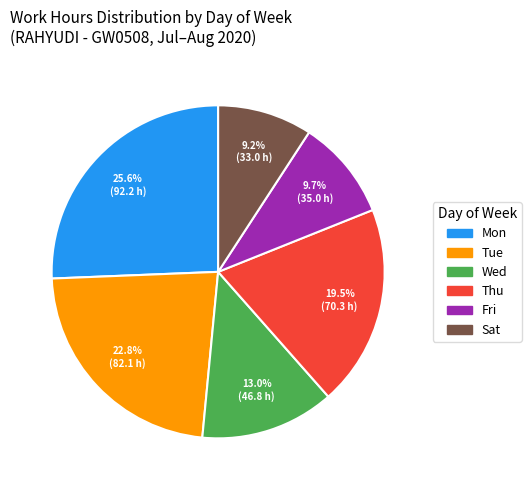

What is the largest slice in the pie chart?

Mon